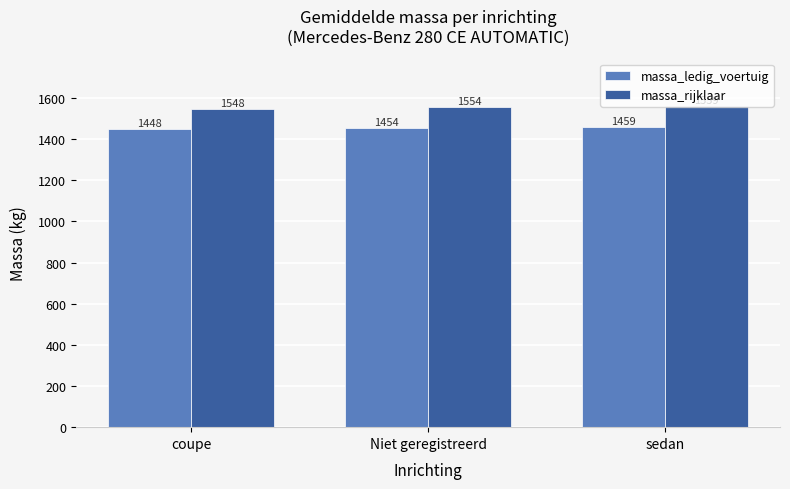

Reading right to left, list all the values displayed in this chart.

massa_ledig_voertuig: sedan=1459	Niet geregistreerd=1454	coupe=1448
massa_rijklaar: sedan=1559	Niet geregistreerd=1554	coupe=1548